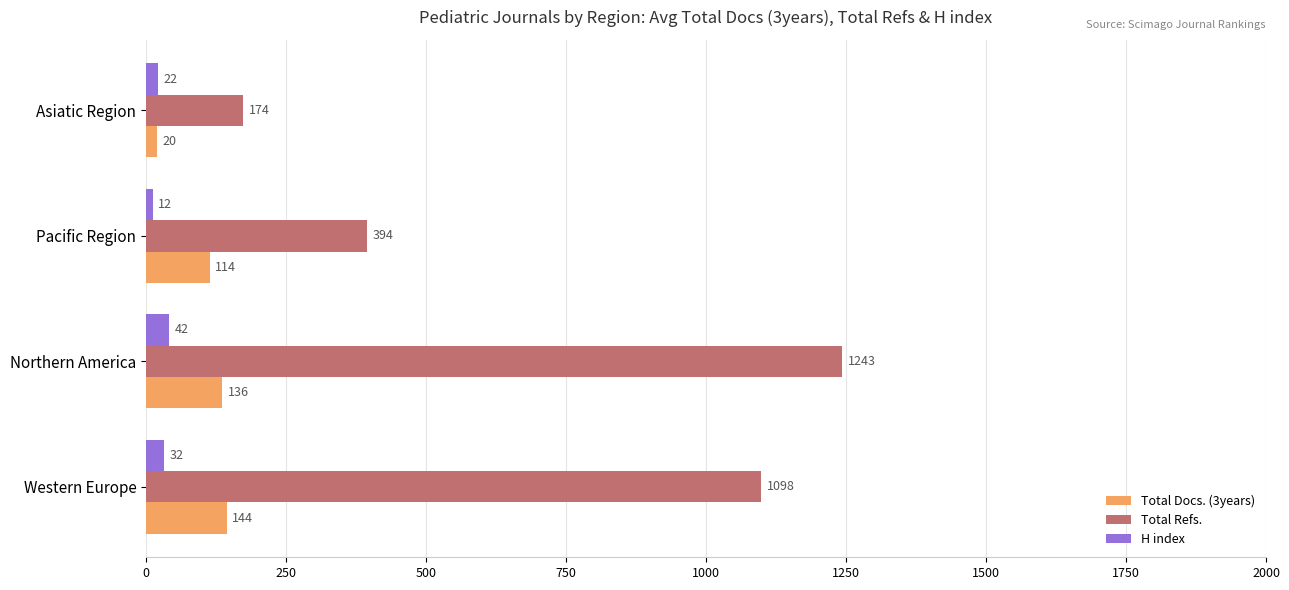

What is the lowest value of the H index series?

12